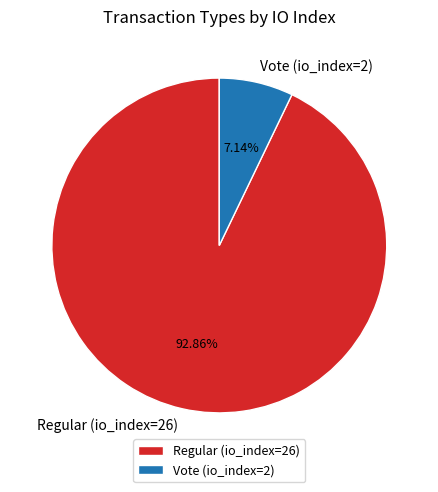

The Vote (io_index=2) slice represents 7% of the pie. True or false?

True